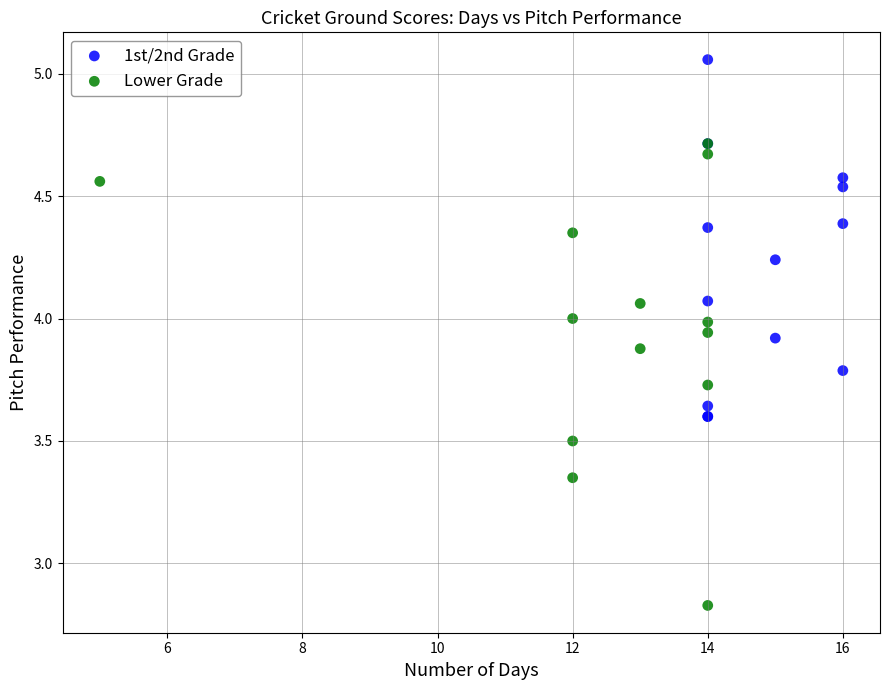

Which series reaches the maximum Y coordinate?

1st/2nd Grade